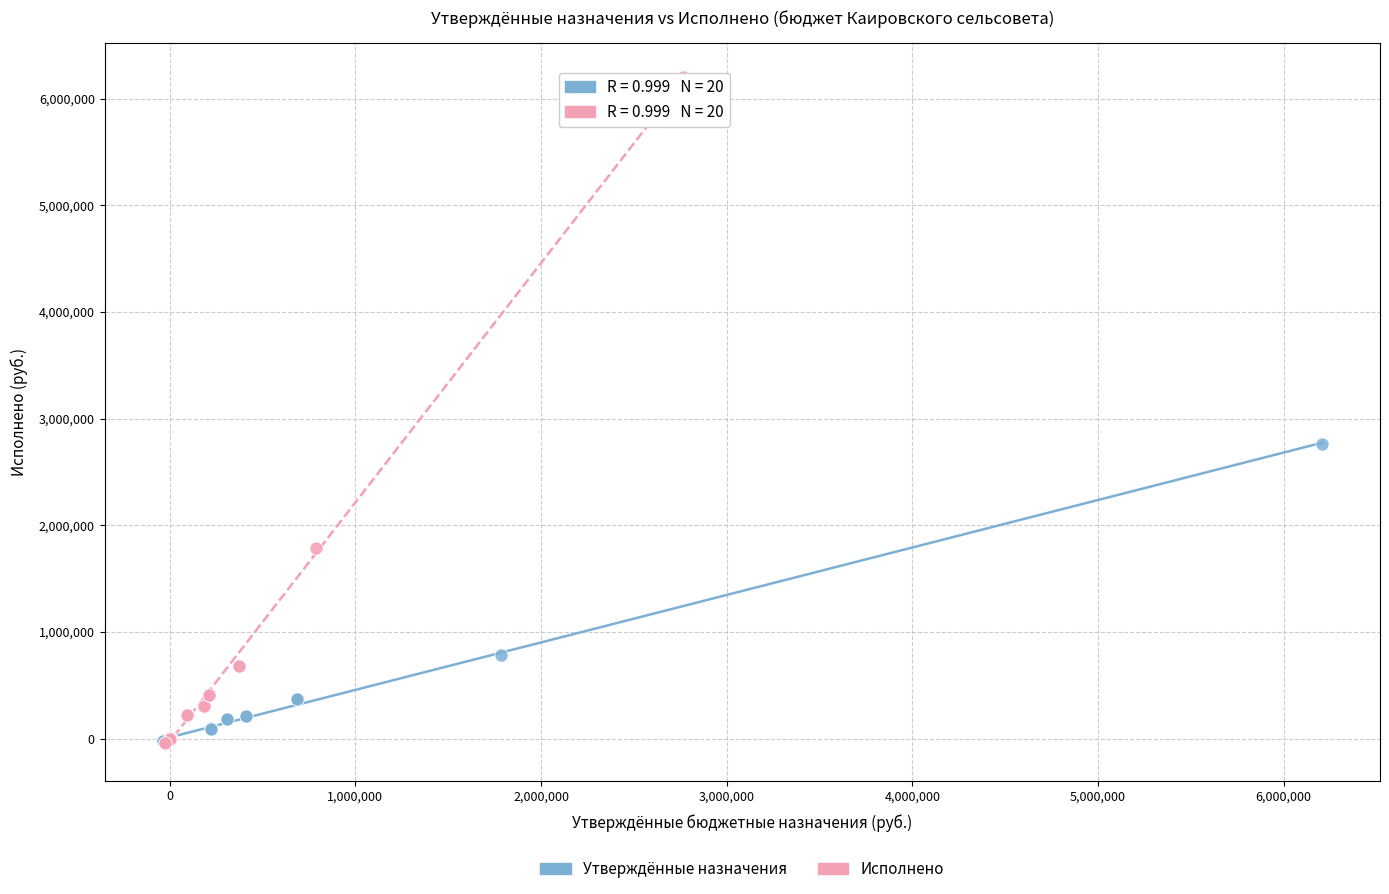

Which series has the widest spread of Y values?

Исполнено